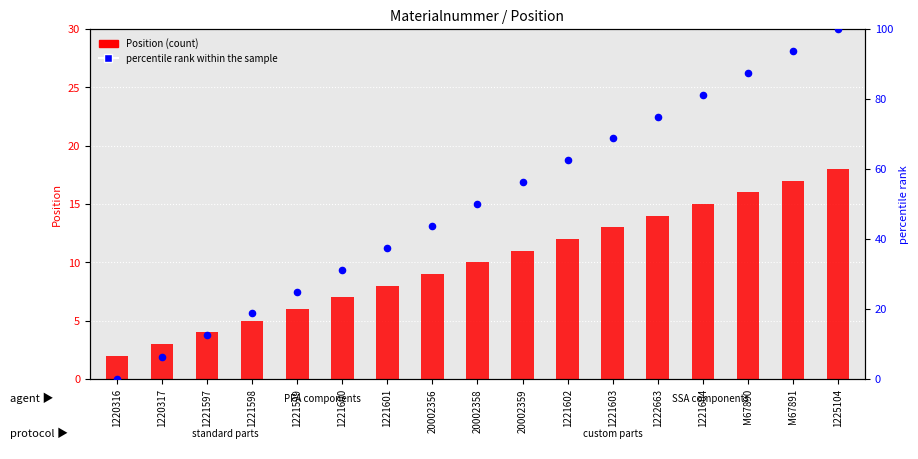

What are all the series names shown in the legend?

Position (count), percentile rank within the sample